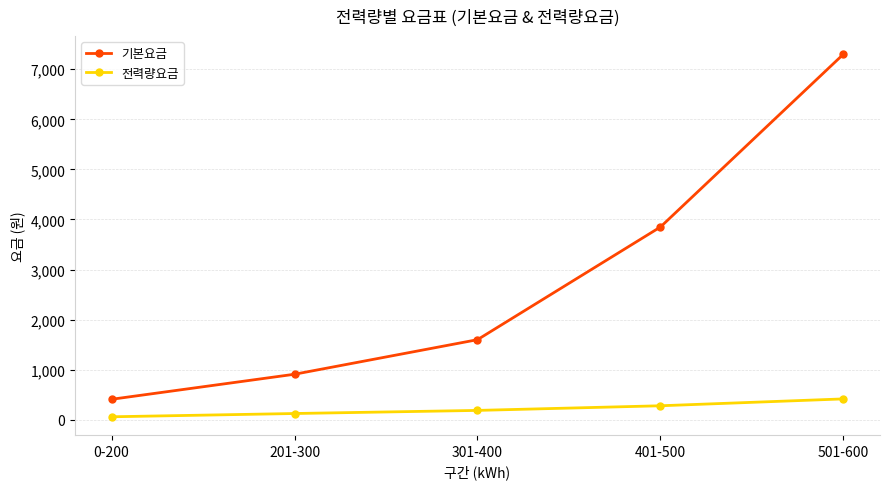

What are all the series names shown in the legend?

기본요금, 전력량요금